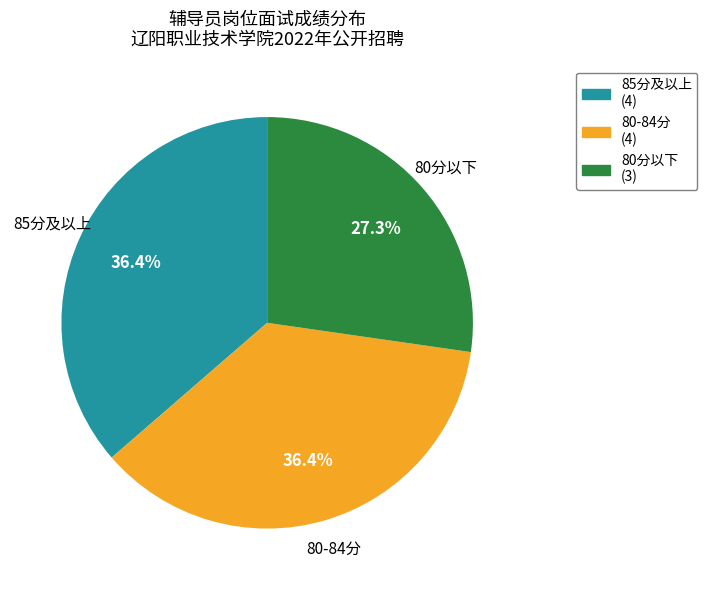

How many slices are in this pie chart?

3